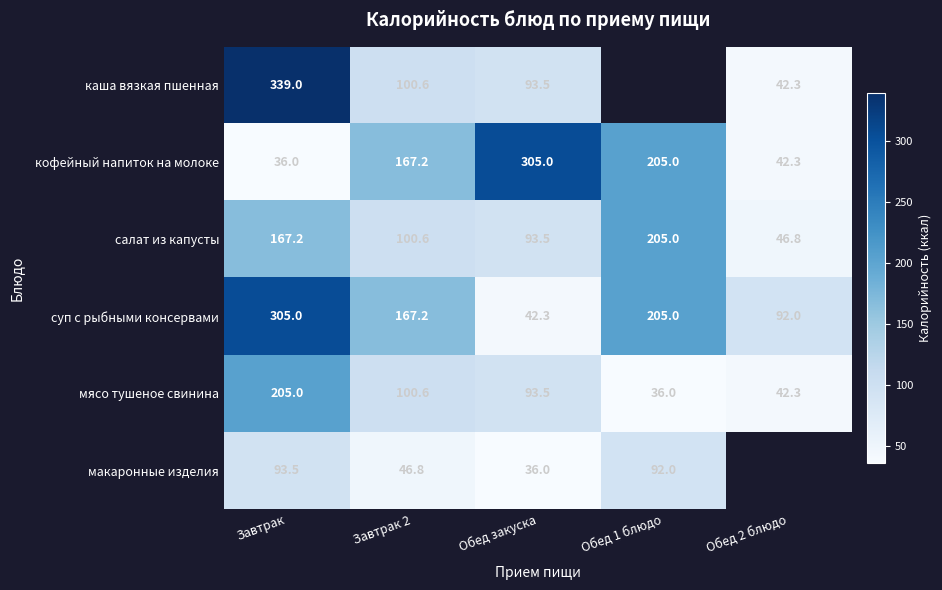

At which category is the sum across all series the highest?

Завтрак